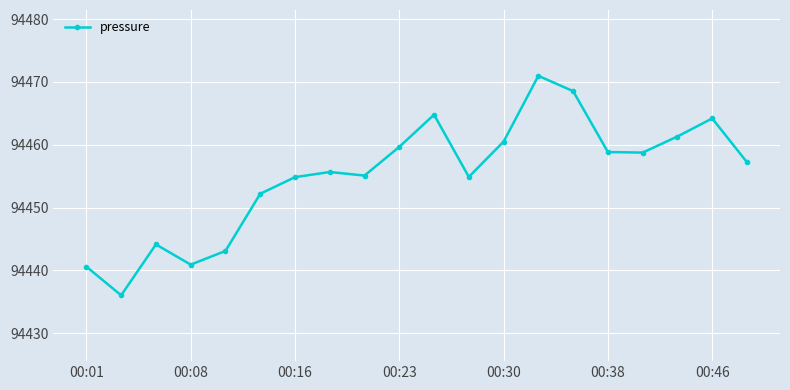

What is the value of the 15th point from the left?

94468.5